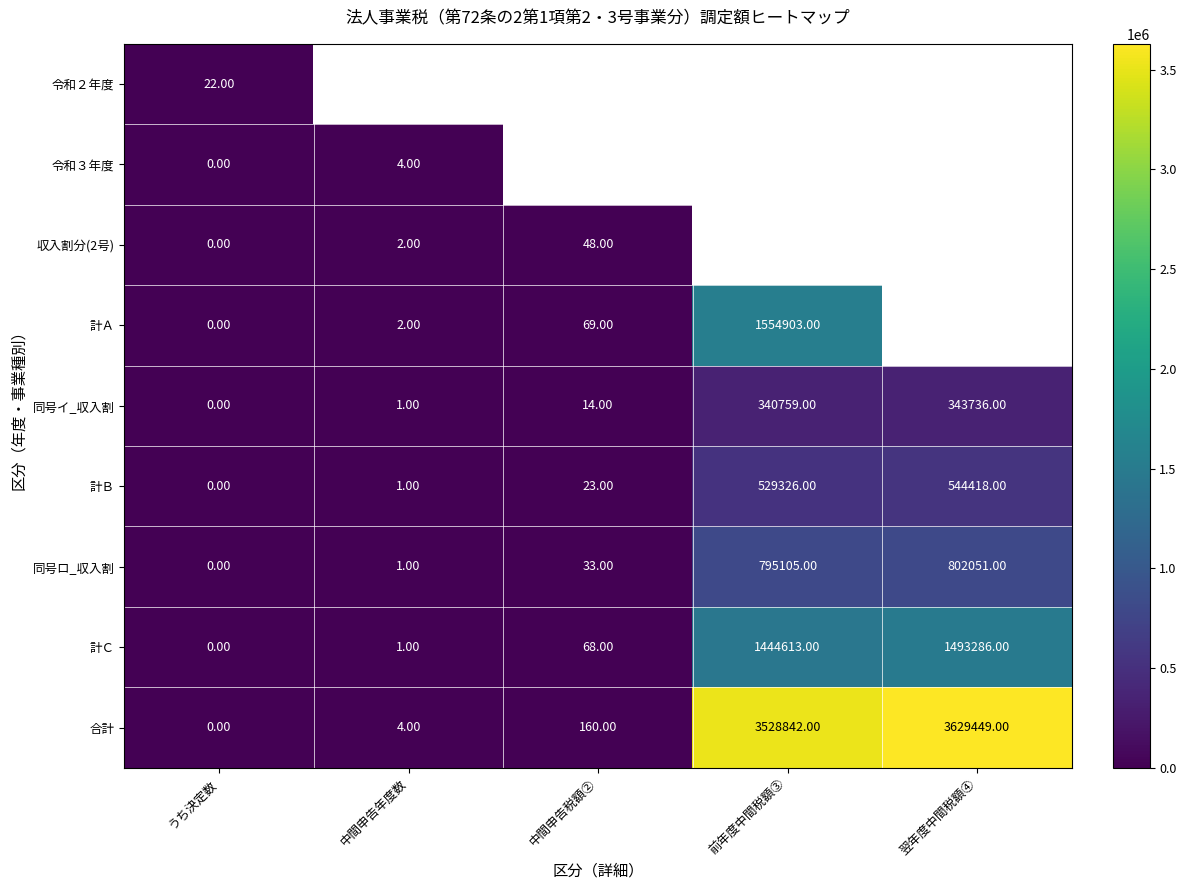

Rank the categories by 同号イ_収入割 value from lowest to highest.

うち決定数, 中間申告年度数, 中間申告税額②, 前年度中間税額③, 翌年度中間税額④